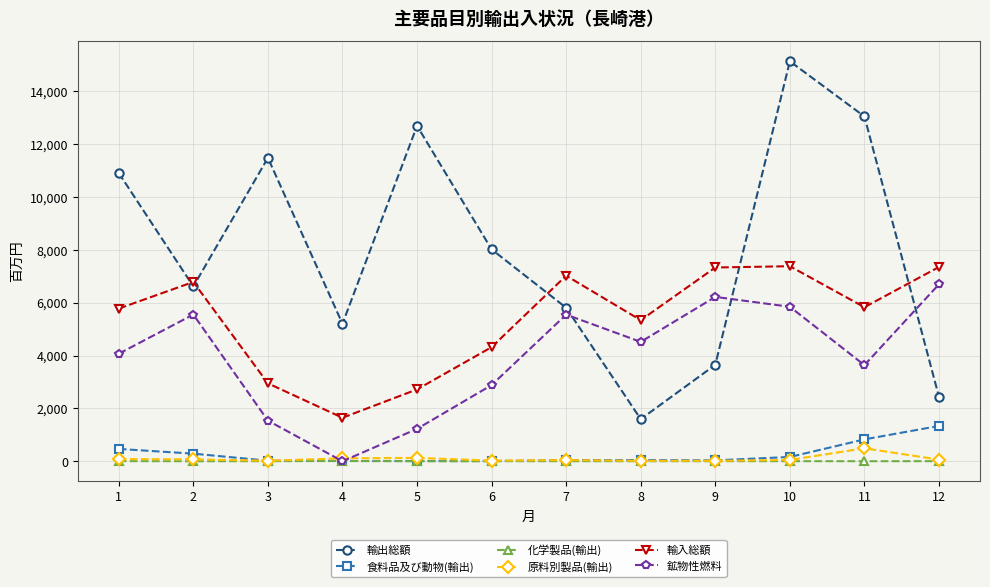

Does the chart display data point markers on the line(s)?

Yes